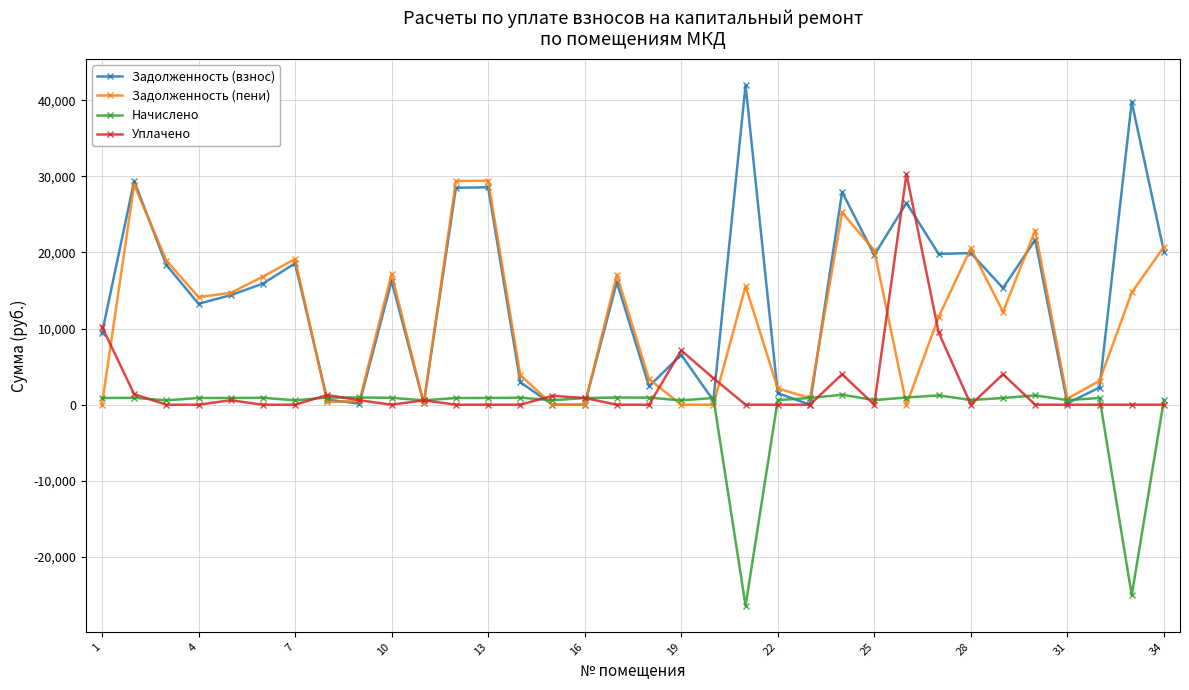

What is the maximum value for Уплачено?

30300.0